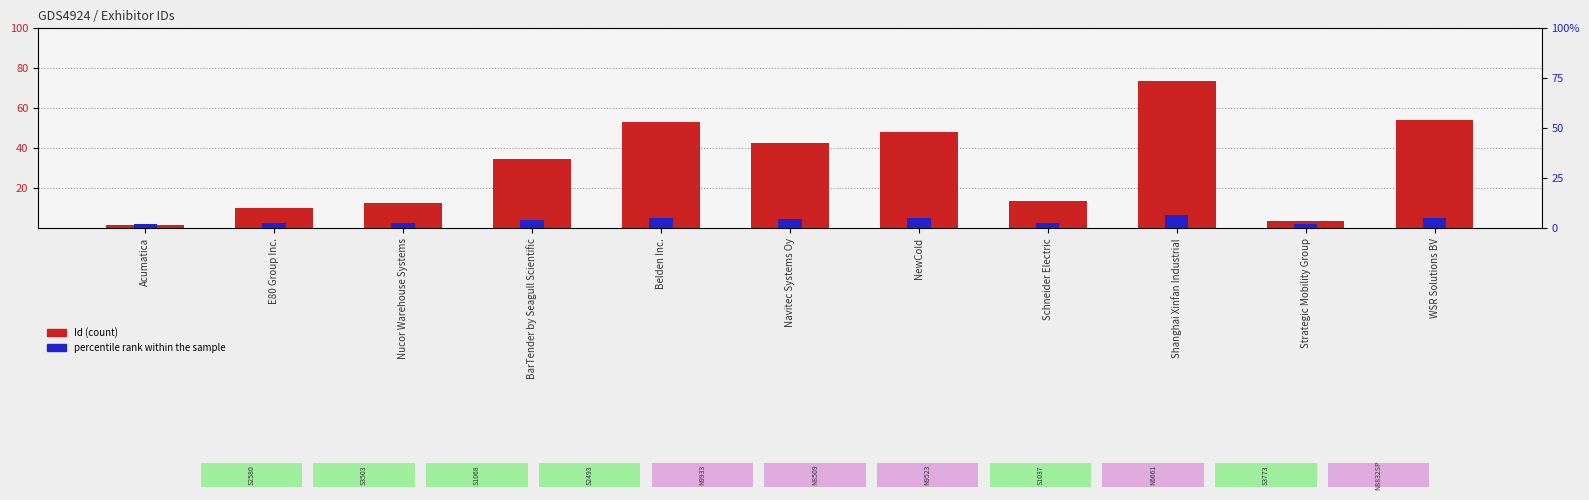

What is the difference between the maximum and minimum values in the percentile rank within the sample series?

4.5